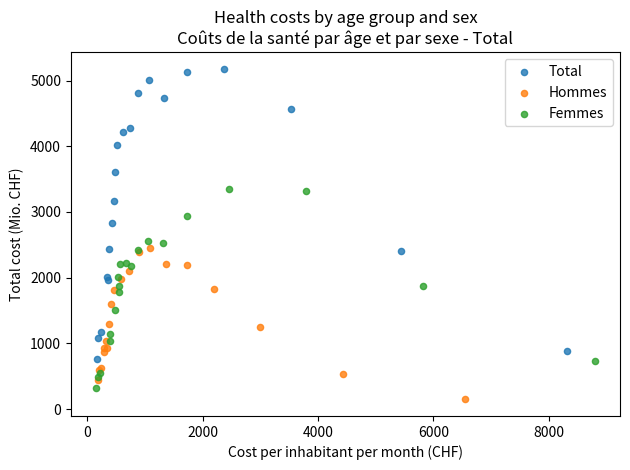

Which series has the largest Y range (max minus min)?

Total